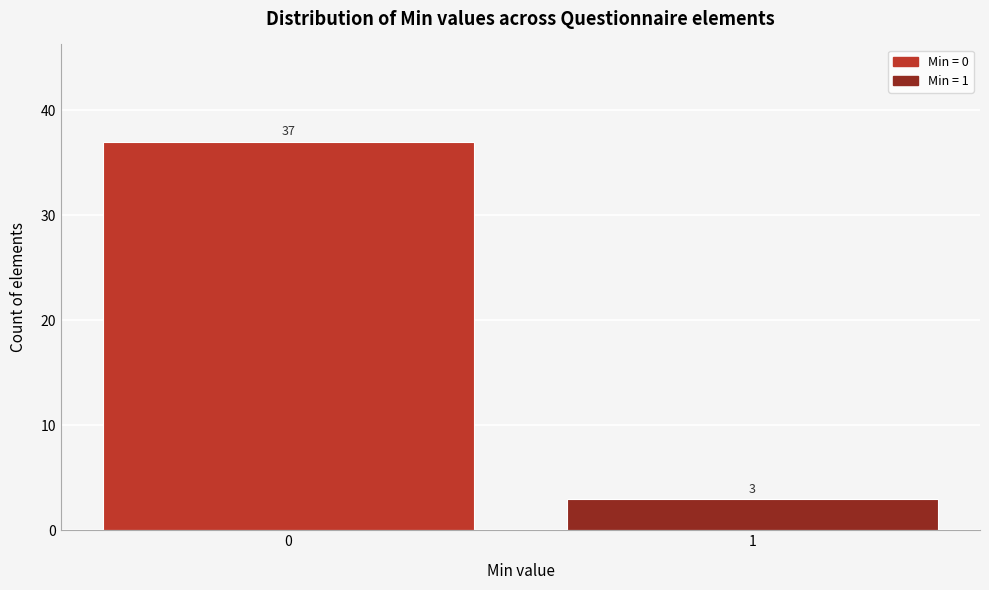

Reading left to right, list all the values displayed in this chart.

37	3